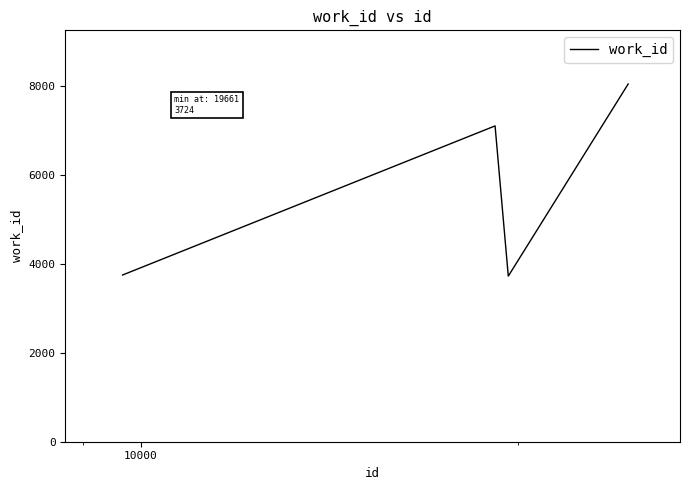

What is the difference between the maximum and minimum values?

4317